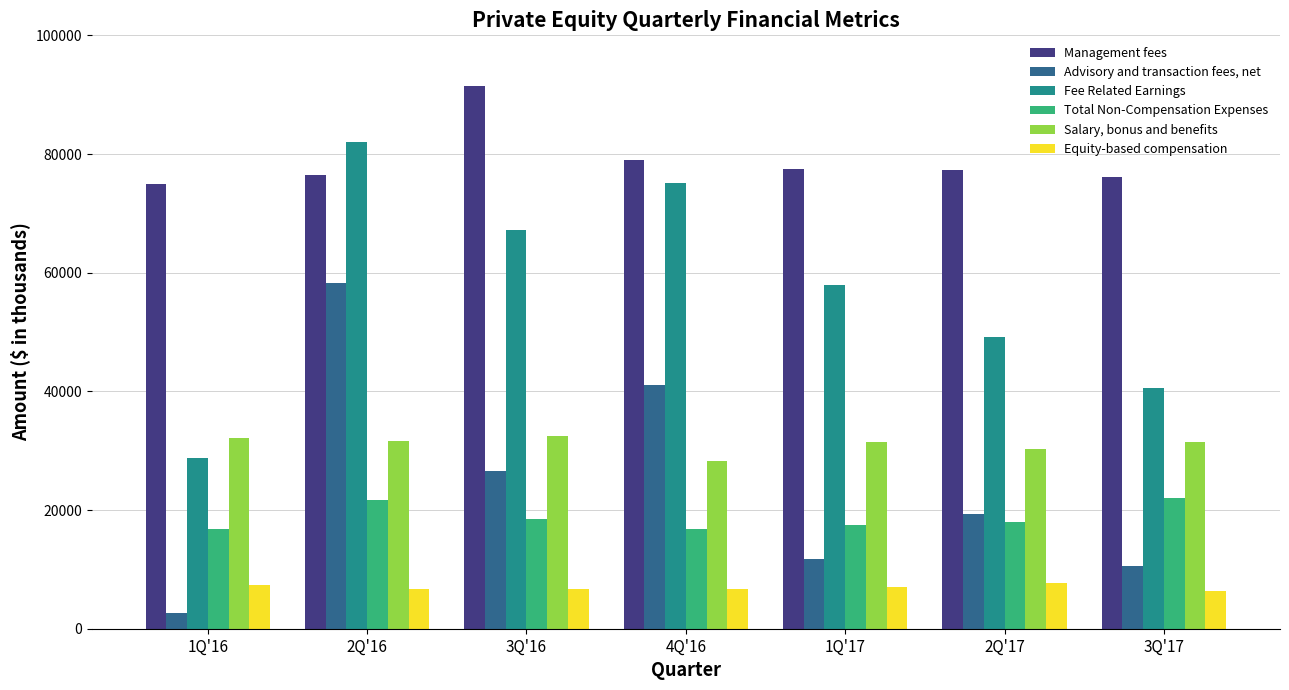

What is the label of the 6th bar from the left?

2Q'17